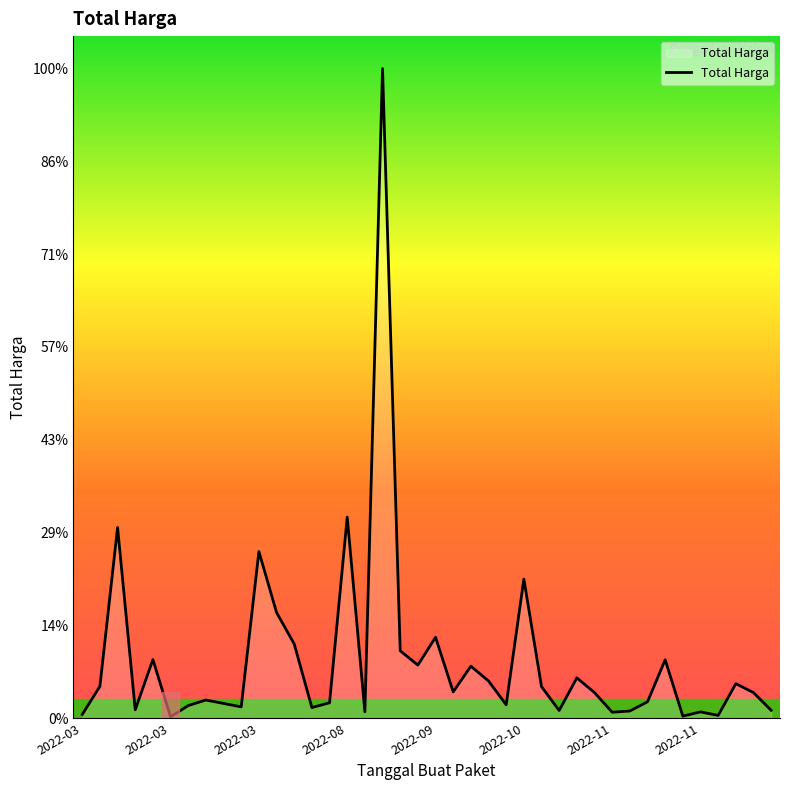

What is the minimum value shown in the chart?

2395750